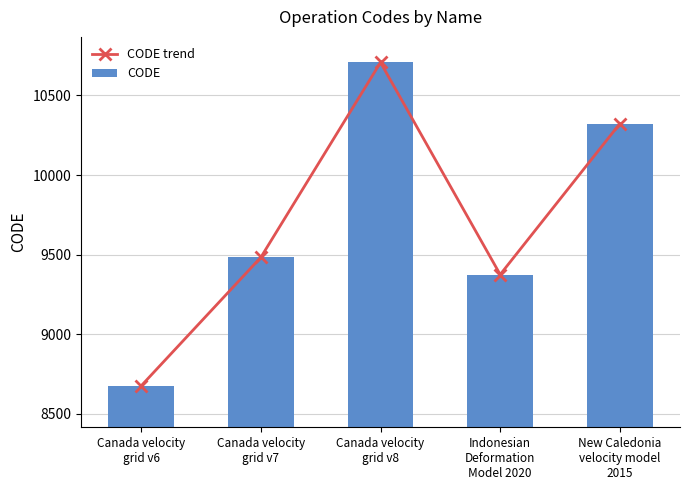

What is the approximate value of CODE at Canada velocity
grid v6, to the nearest 100?

8700